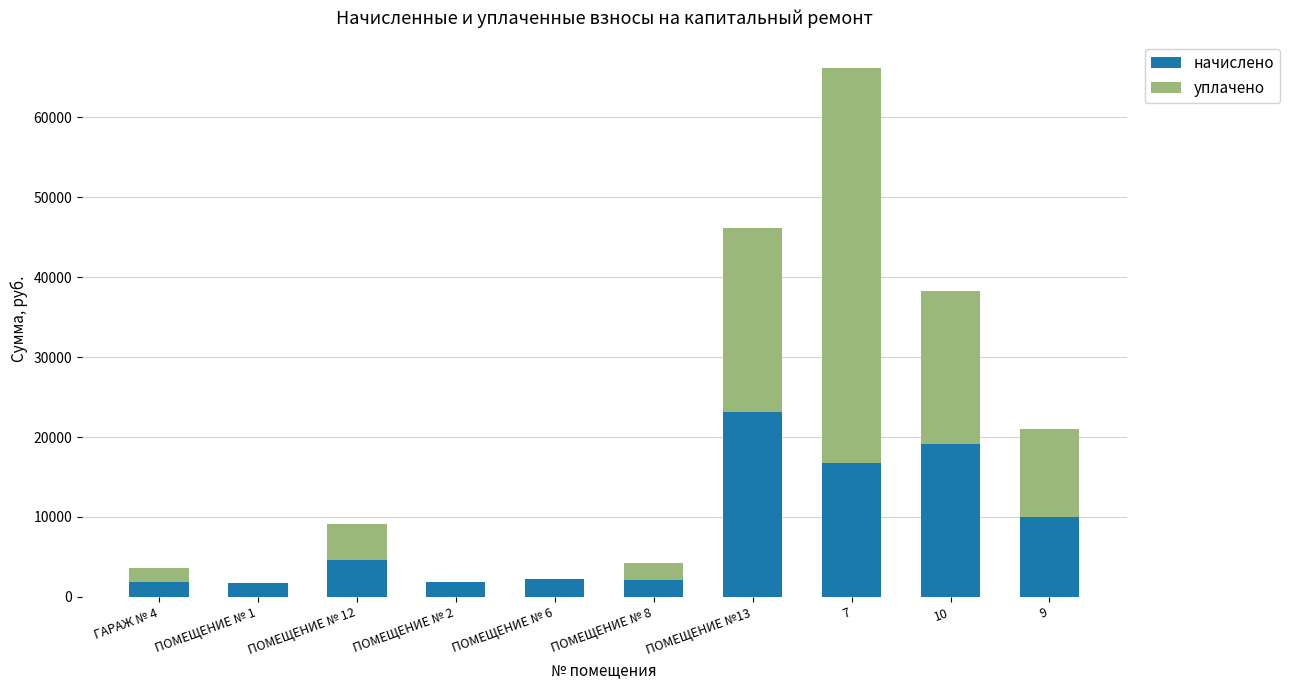

The value of начислено at 10 is 27856.5. True or false?

False